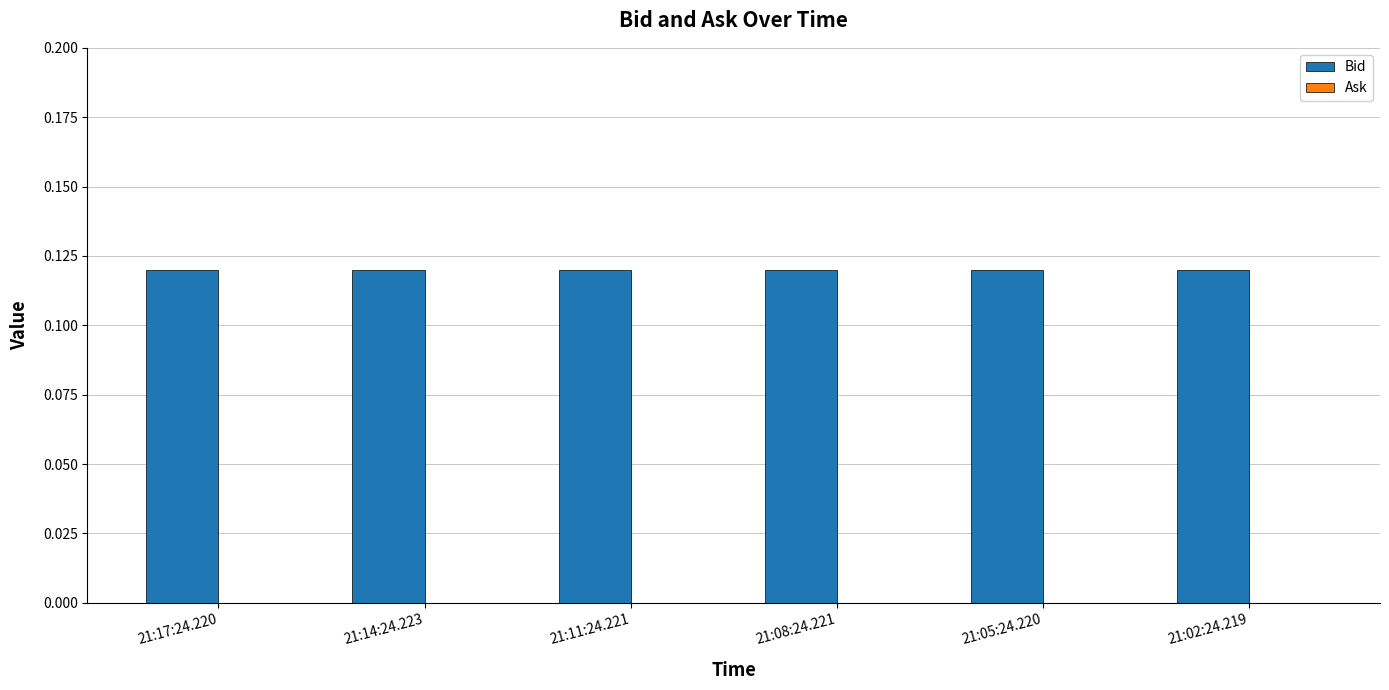

At 21:17:24.220, list the series in order from largest to smallest.

Bid, Ask